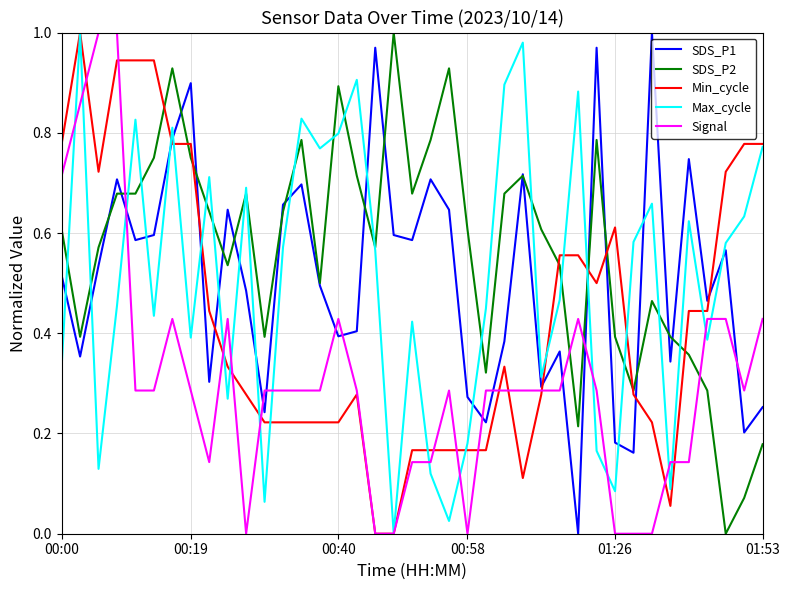

Which series has the largest total across all categories?

SDS_P2